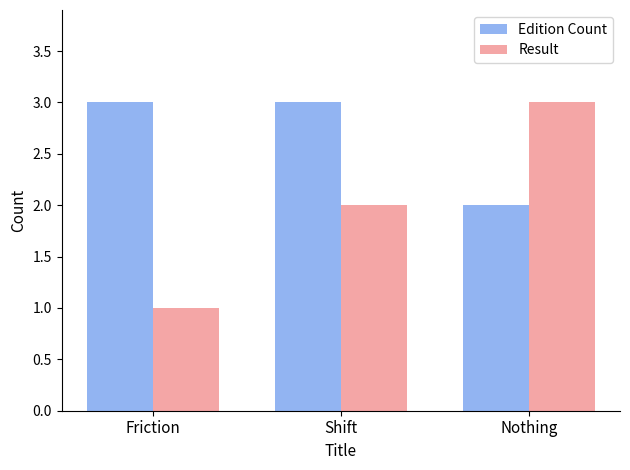

What is the label of the 3rd bar from the left?

Nothing